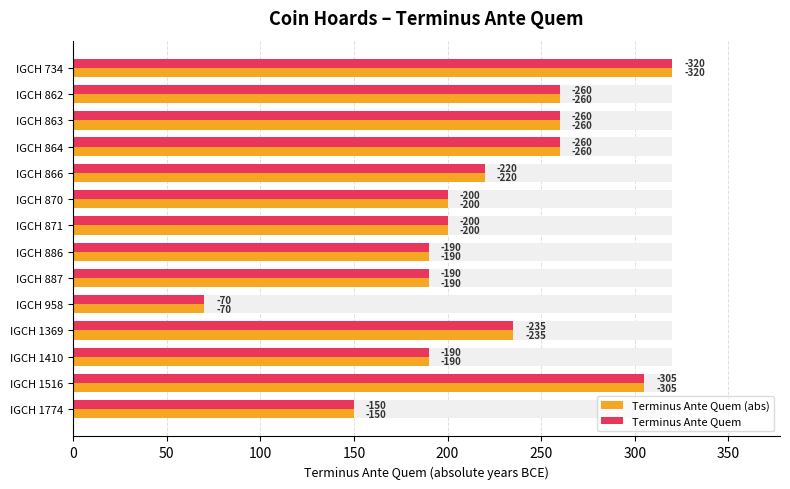

What is the difference between the maximum and minimum values in the Terminus Ante Quem series?

250